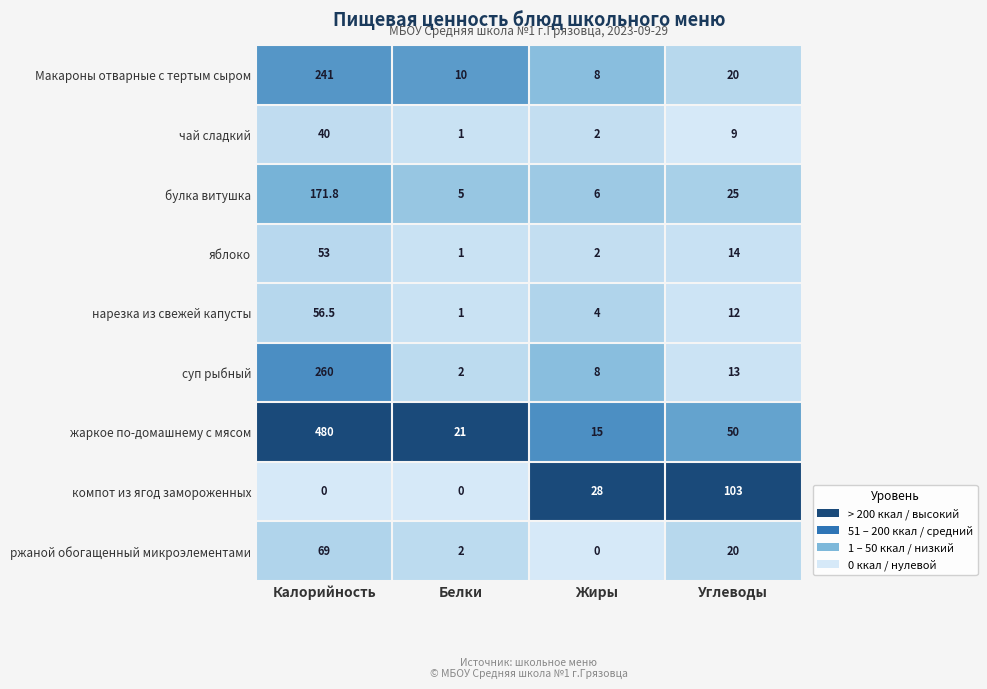

What is the sum of the ржаной обогащенный микроэлементами values at Углеводы and Белки?

22.0